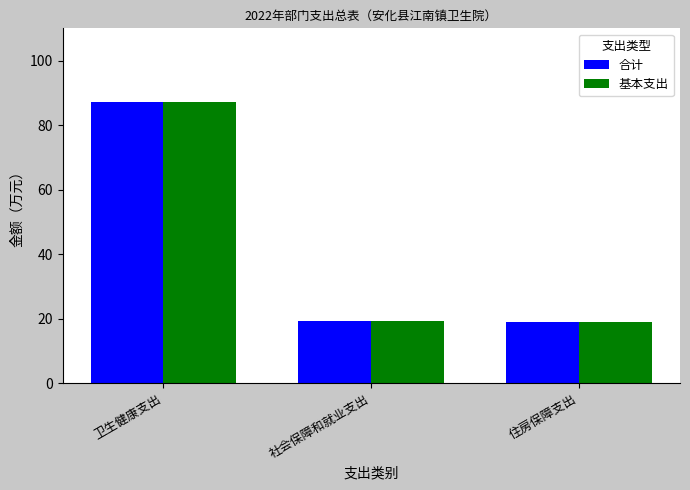

What is the total value across all series at 社会保障和就业支出?

38.8